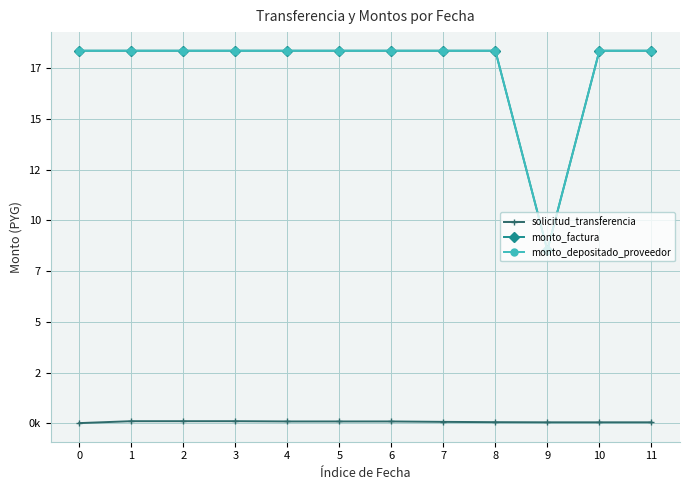

What is the difference between the highest and lowest values at 5?

18269652